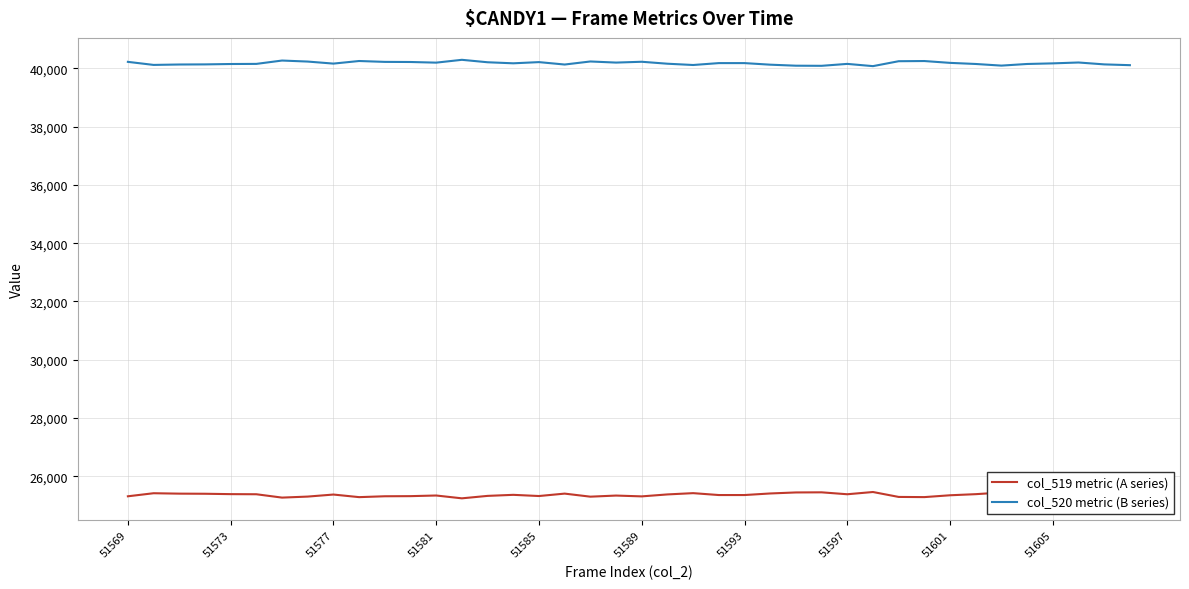

What is the minimum value for col_519 metric (A series)?

25240